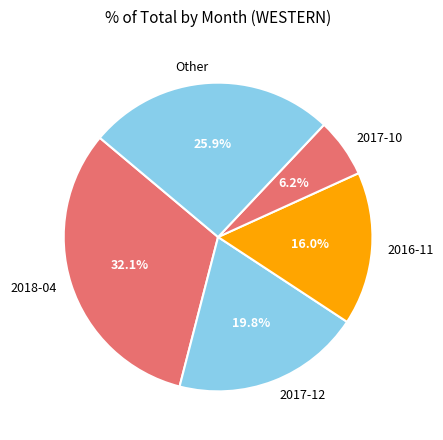

To the nearest percent, what is the average slice percentage?

20%